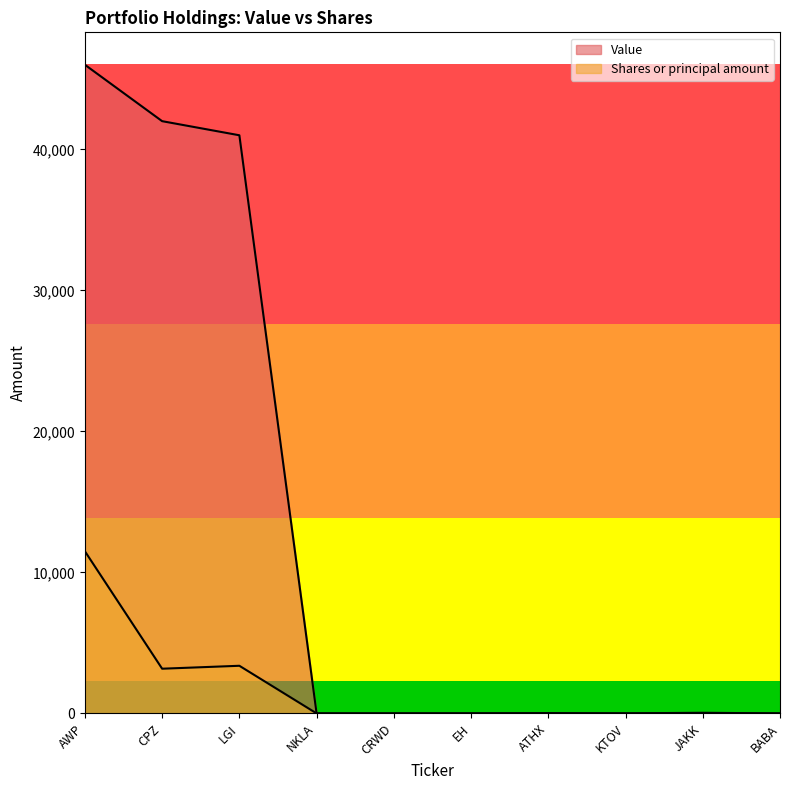

List the labels in order of Value value, smallest first.

NKLA, CRWD, EH, ATHX, KTOV, JAKK, BABA, LGI, CPZ, AWP